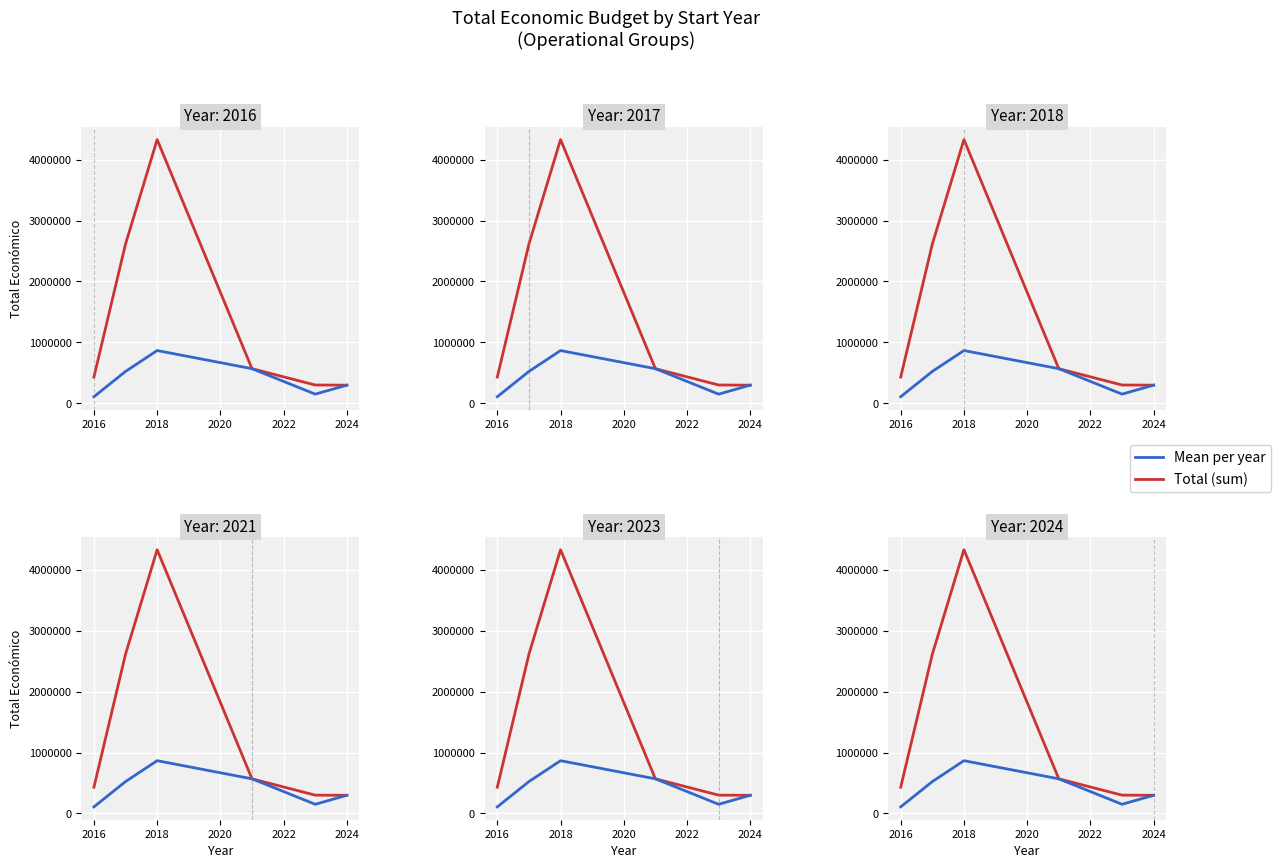

True or false: Mean per year and Total (sum) cross at least once.

False